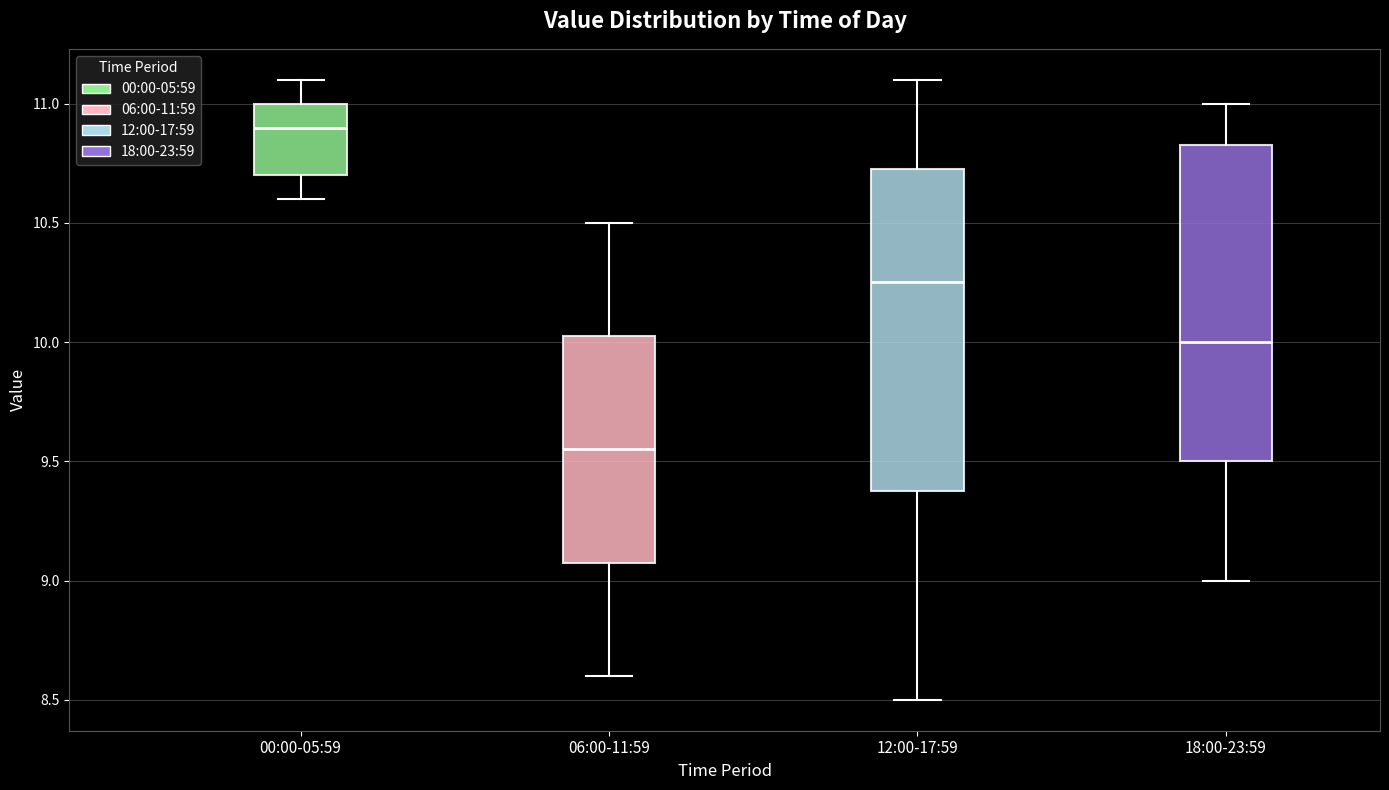

Reading left to right, transcribe this box plot: for each box, give where its median line is, the range the box spans, and where its two whiskers end, as read against the y-axis. The values are not printed on the chart, so give them approximately, as read against the axis.

00:00-05:59: median 10.90, box 10.70 to 11.00, whiskers 10.60 to 11.10
06:00-11:59: median 9.55, box 9.10 to 10.05, whiskers 8.60 to 10.50
12:00-17:59: median 10.25, box 9.40 to 10.75, whiskers 8.50 to 11.10
18:00-23:59: median 10.00, box 9.50 to 10.85, whiskers 9.00 to 11.00